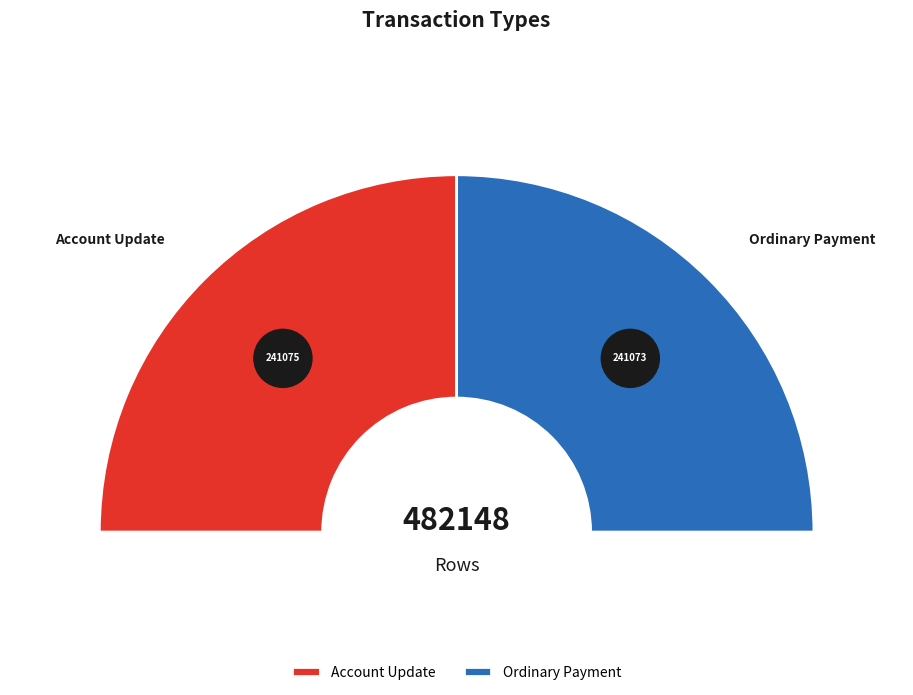

Is it true that Ordinary Payment is 61% of the pie?

False